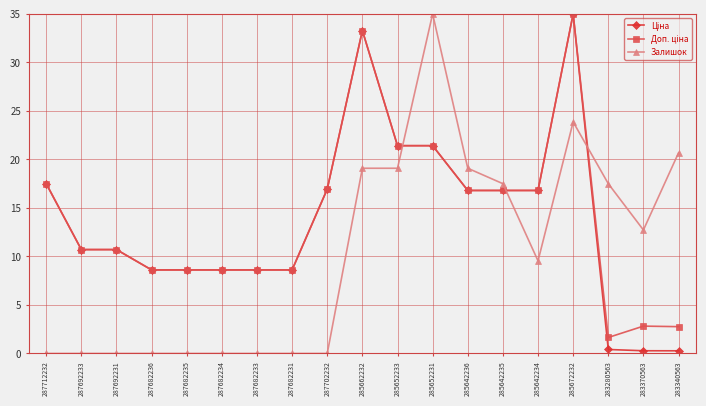

The Залишок series shows 0.0 at 287702232. True or false?

True